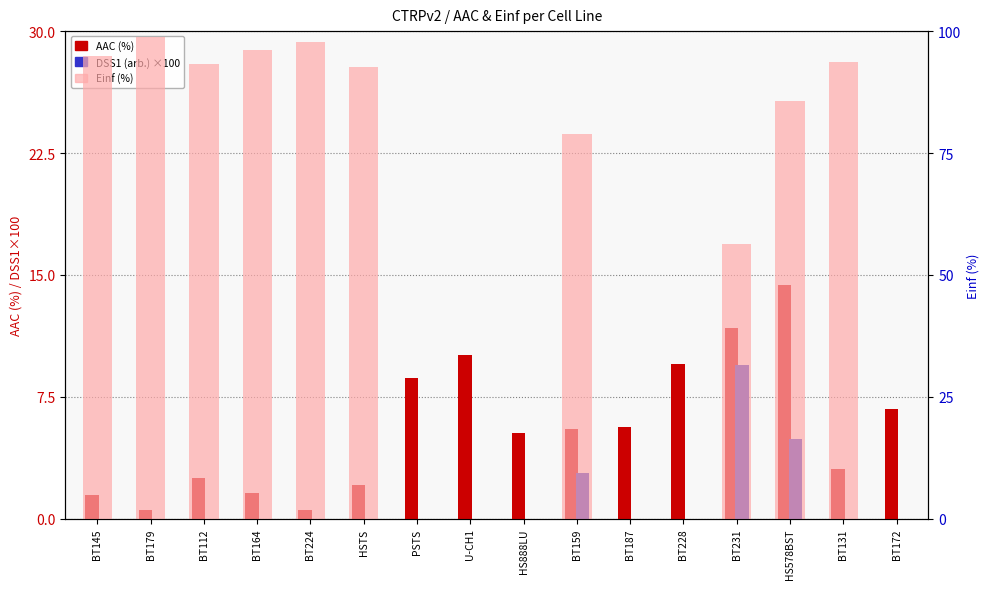

Is it true that Einf (%) equals 98.8 at BT179?

True